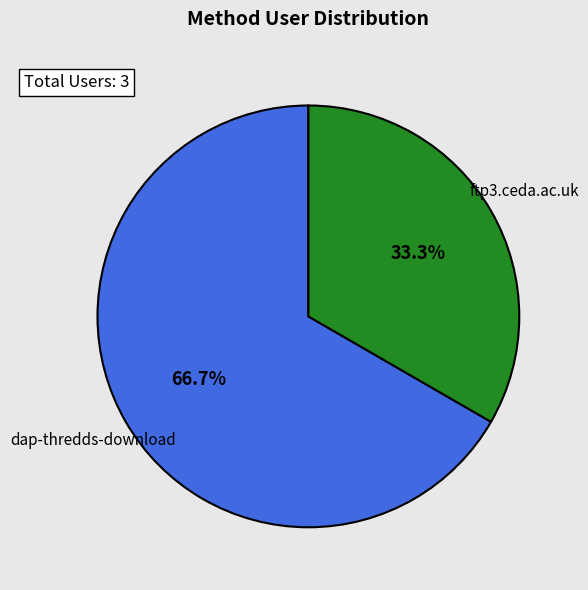

To the nearest percent, what is the difference between the largest and smallest slice percentages?

33%